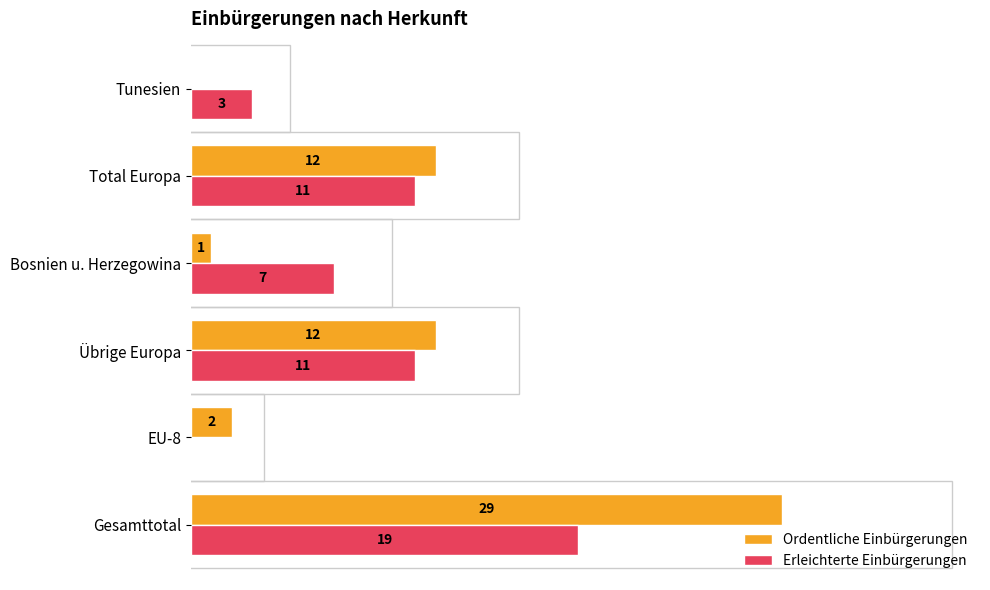

At which label does Ordentliche Einbürgerungen reach its peak?

Gesamttotal